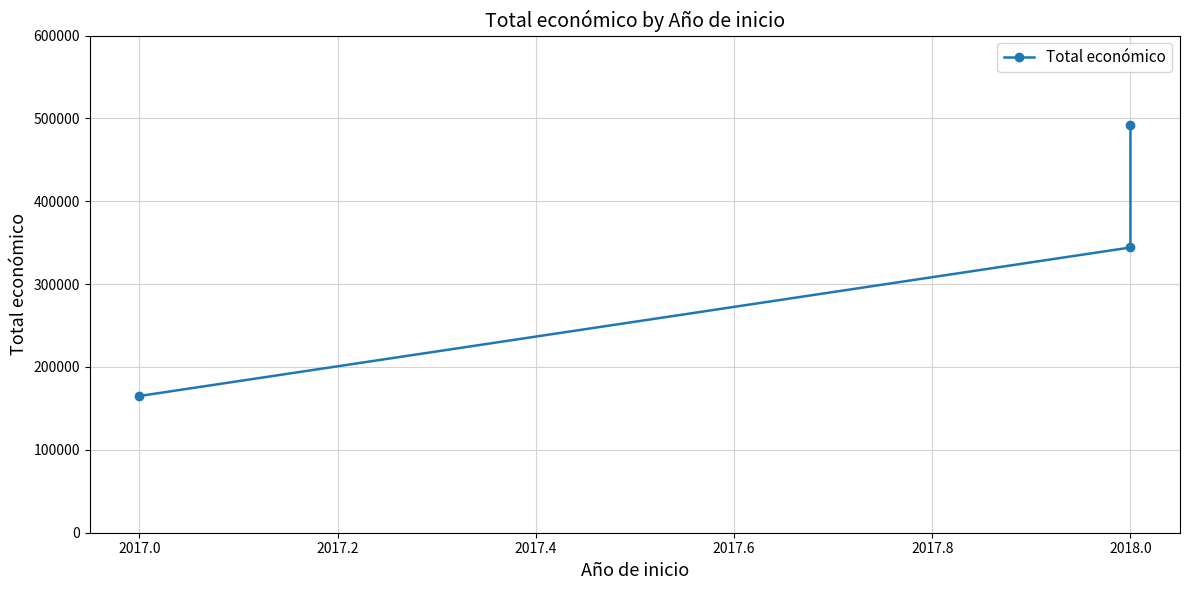

How many values are between 165000 and 491483?

3